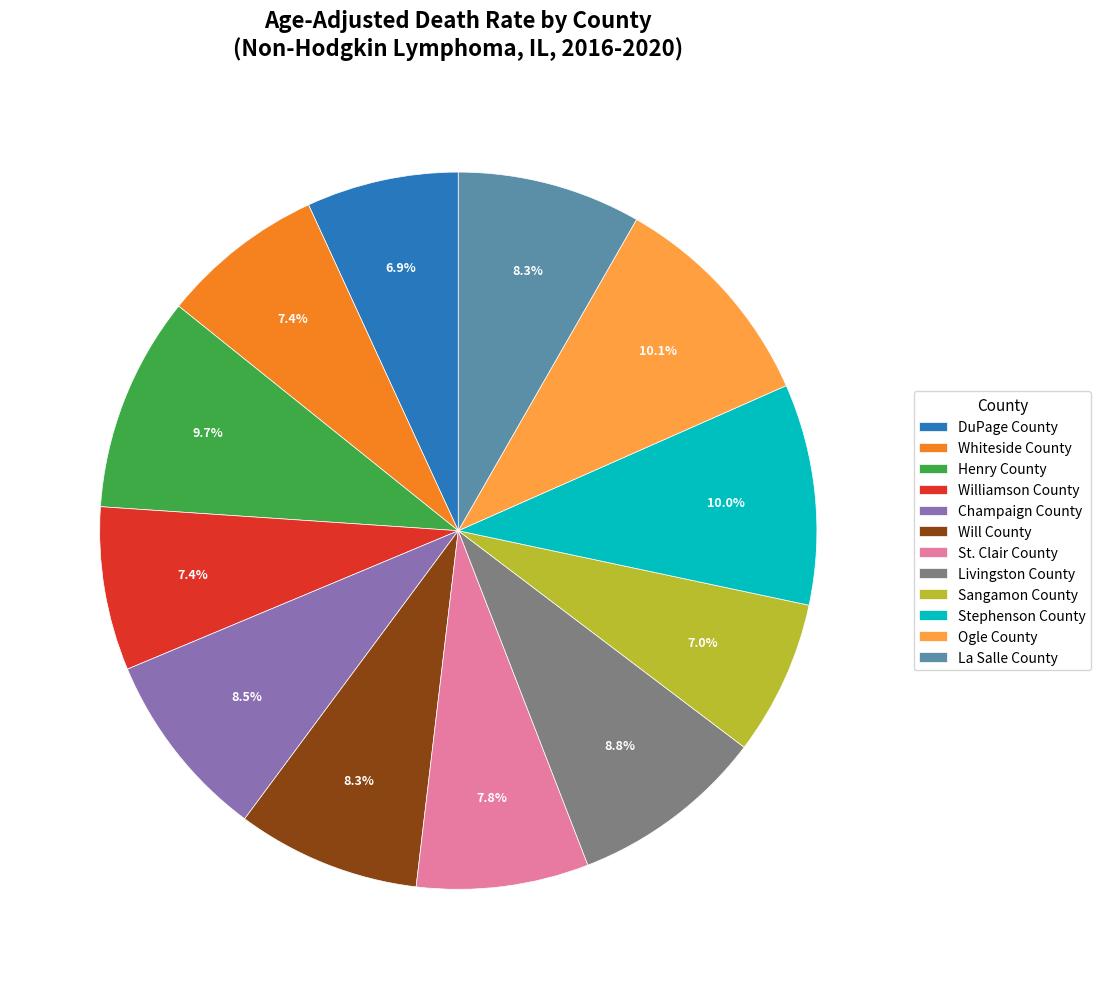

How many slices are in this pie chart?

12